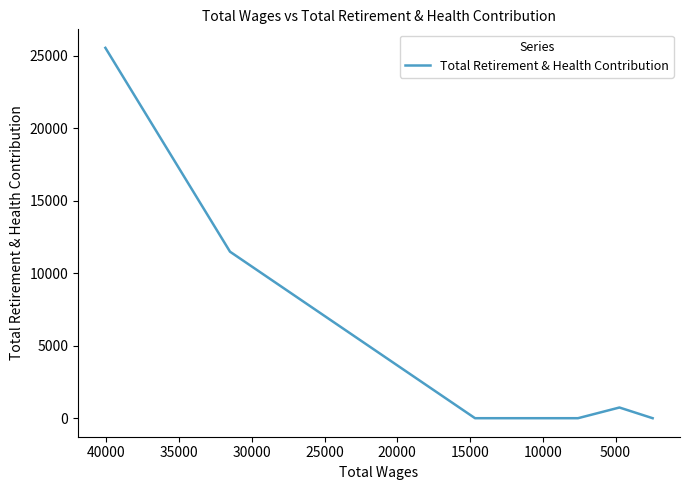

Does the chart display data point markers on the line(s)?

No